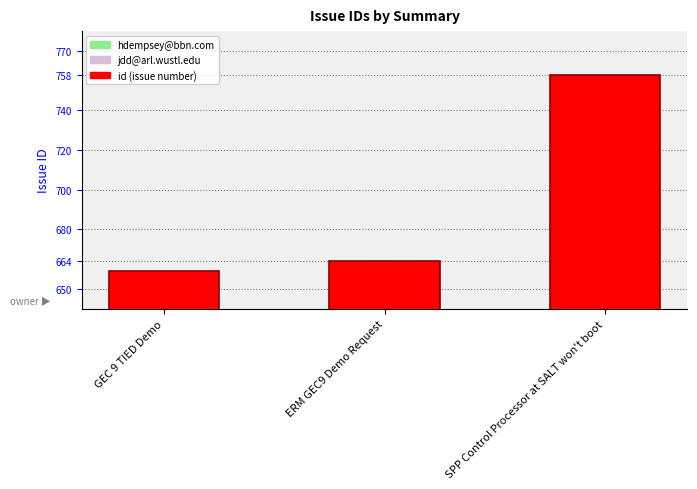

At which label is the value closest to 708?

ERM GEC9 Demo Request